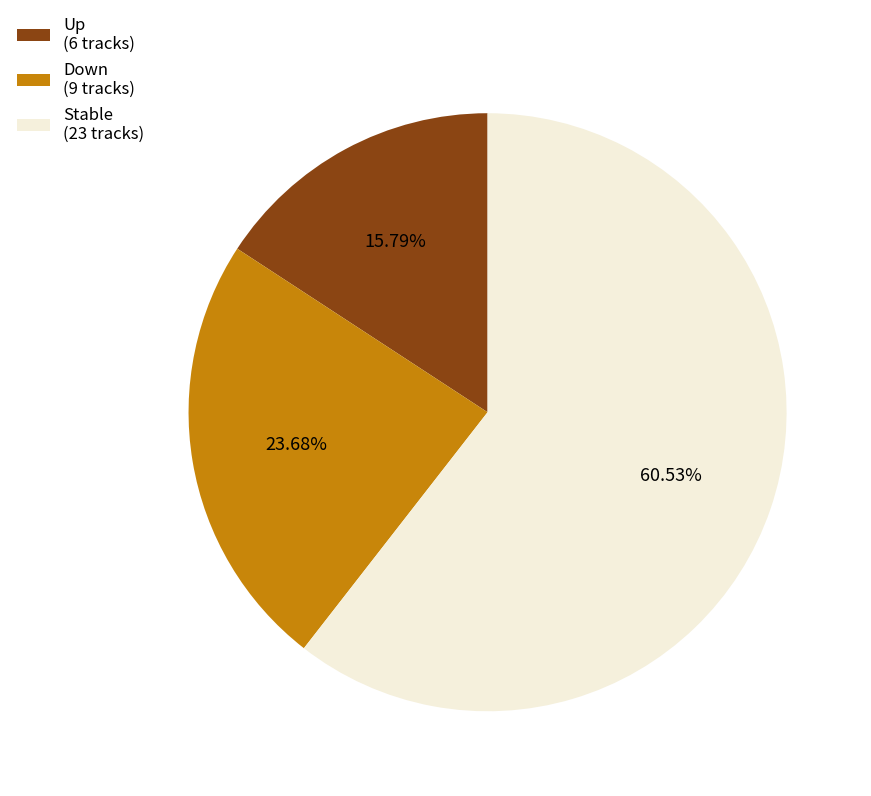

Do Down (9 tracks) and Stable (23 tracks) together represent more than half of the pie?

Yes